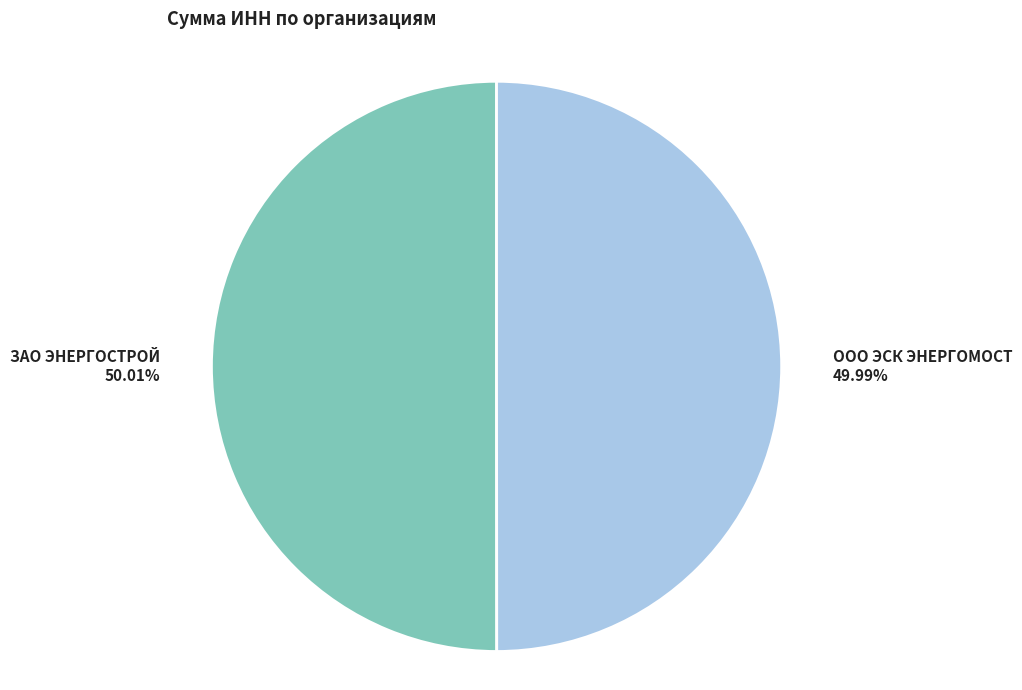

To the nearest percent, what is the combined percentage of ООО ЭСК ЭНЕРГОМОСТ and ЗАО ЭНЕРГОСТРОЙ?

100%